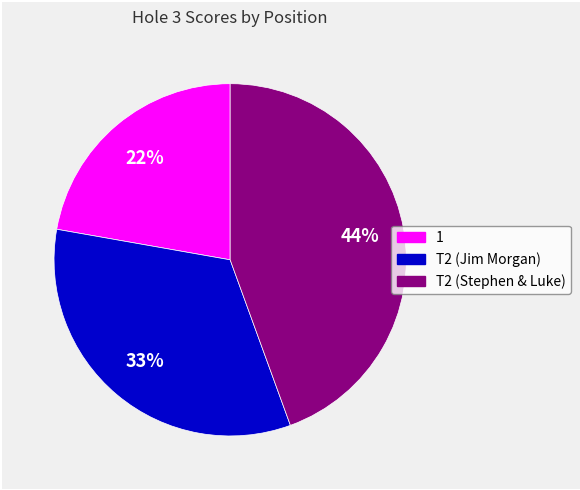

Between T2 (Stephen & Luke) and 1, which is larger?

T2 (Stephen & Luke)